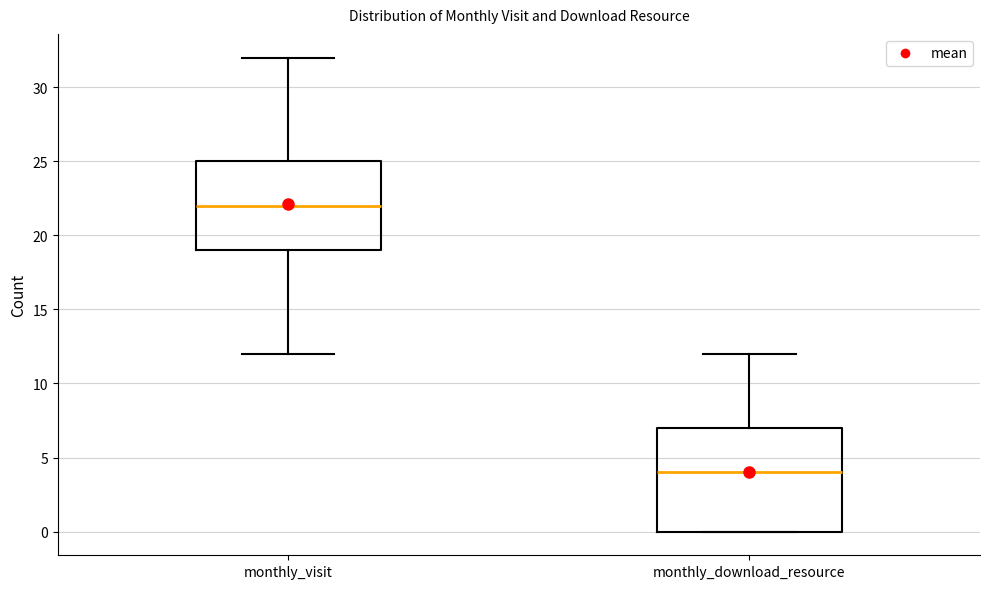

Which box's median line is the highest?

monthly_visit